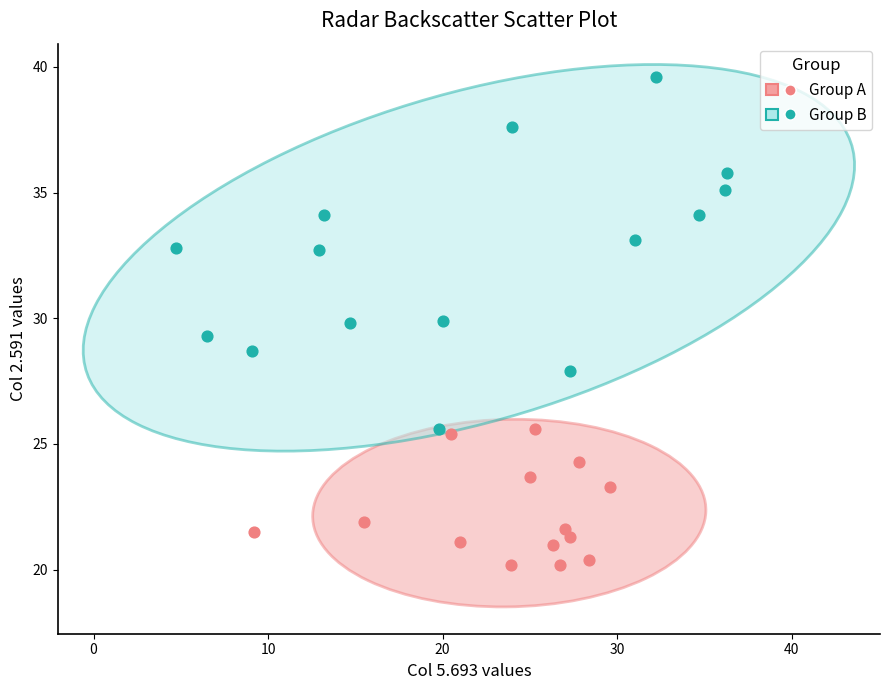

Which series has the largest Y range (max minus min)?

Group B